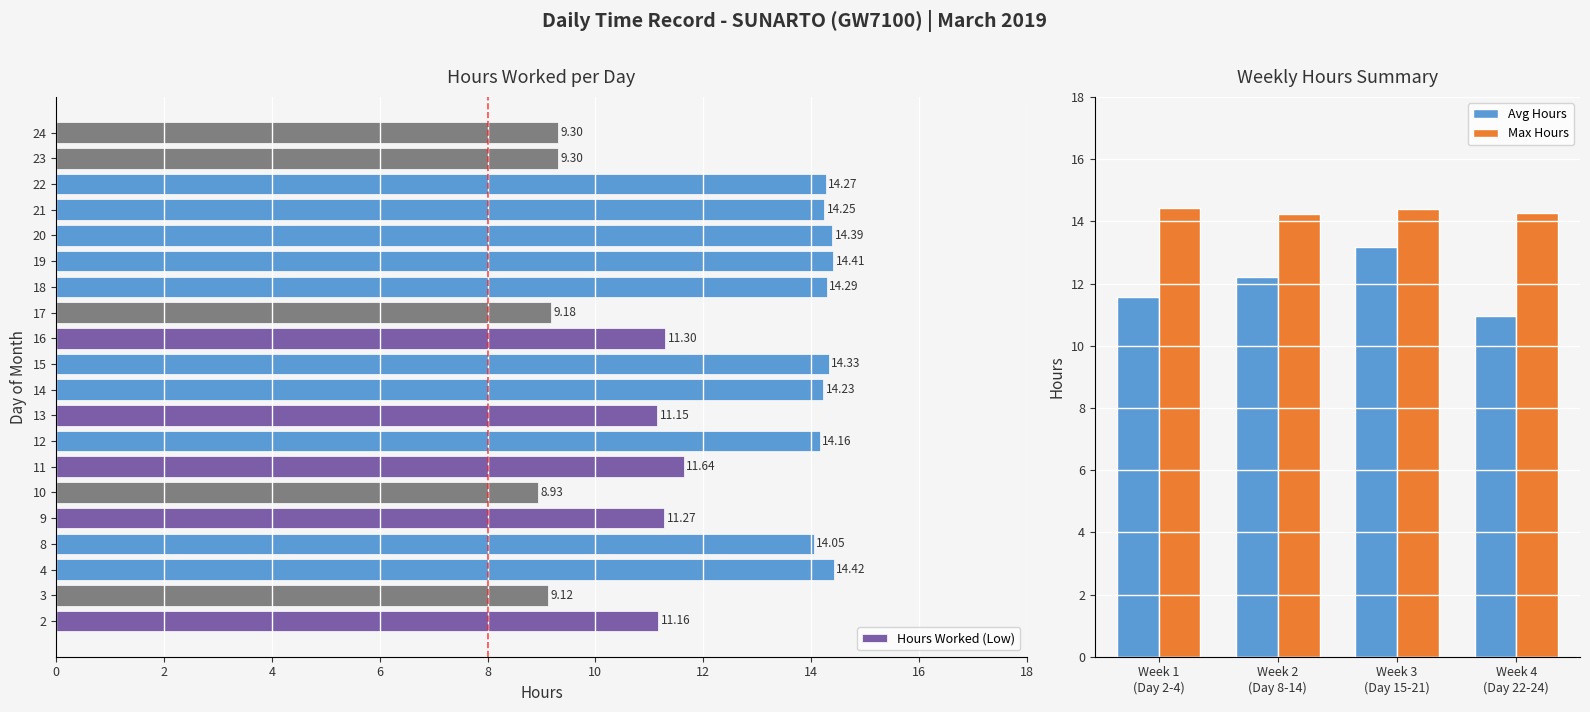

What is the smallest value displayed?

8.9